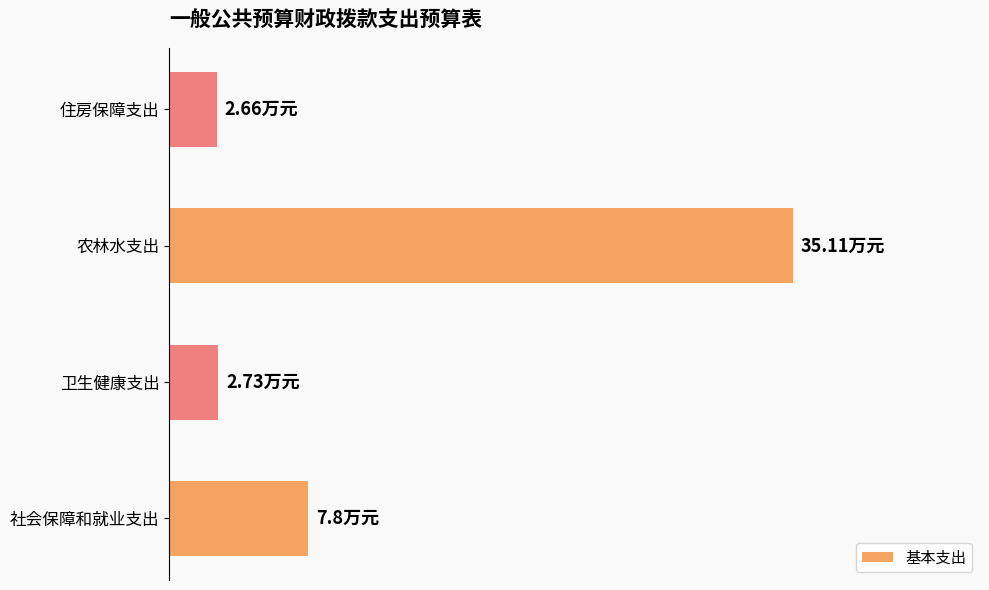

At which category does the chart reach its peak across all series?

农林水支出